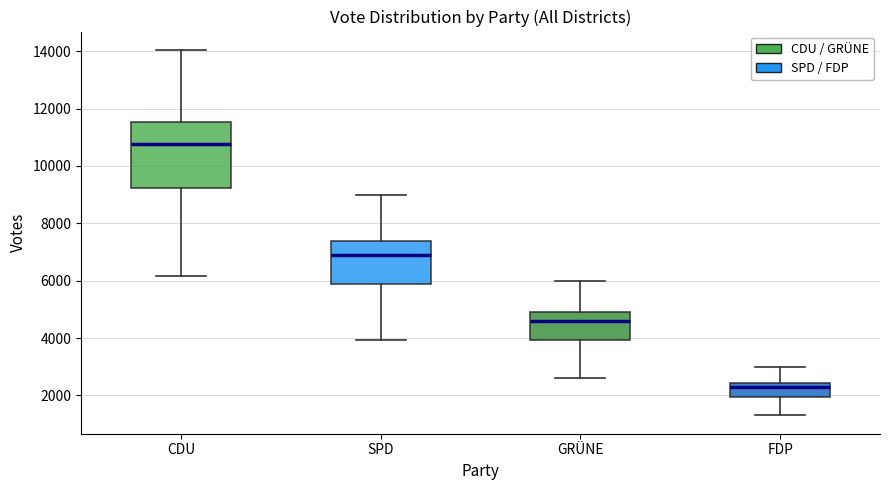

Comparing the boxes themselves (not the whiskers), which one is the tallest?

CDU